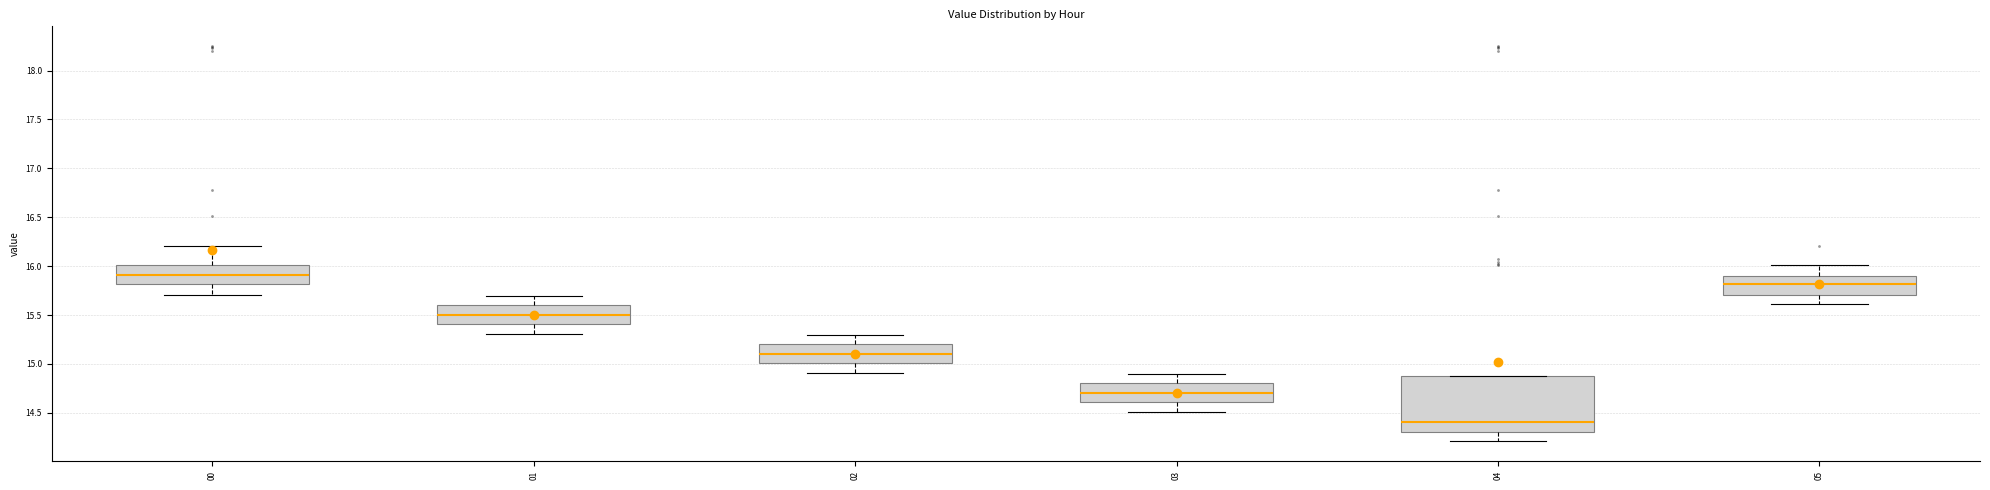

Where does the lower whisker of the box at x = 05 end on the y-axis? The values are not printed on the chart, so give them approximately, as read against the axis.

15.6